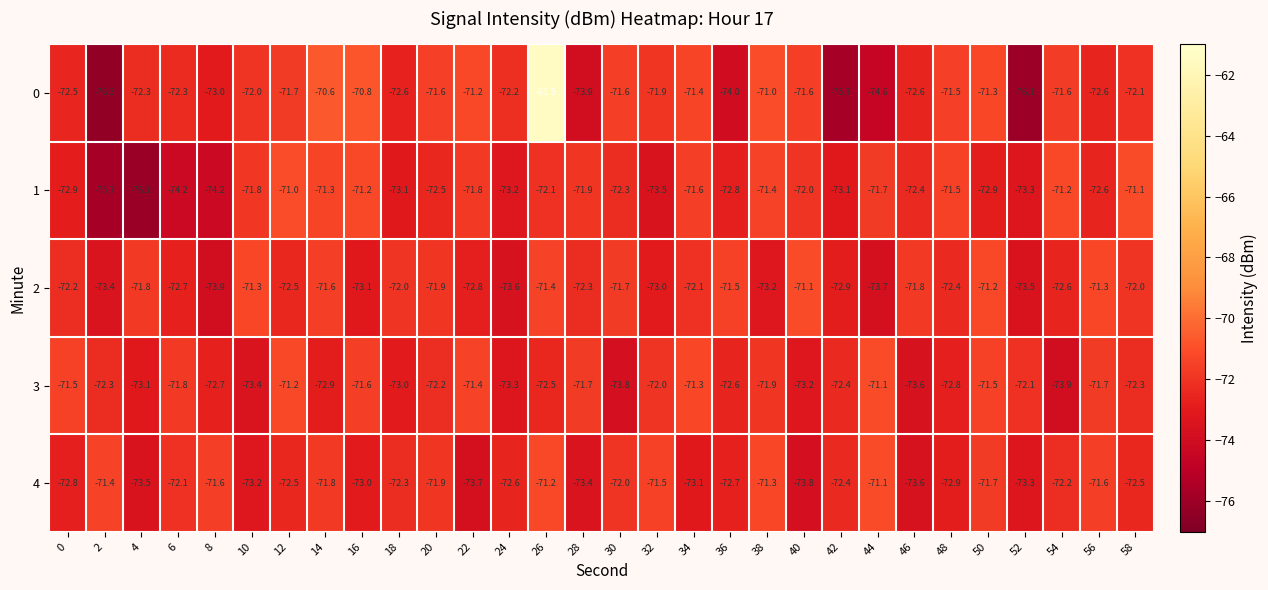

How many data points does each series have?

30